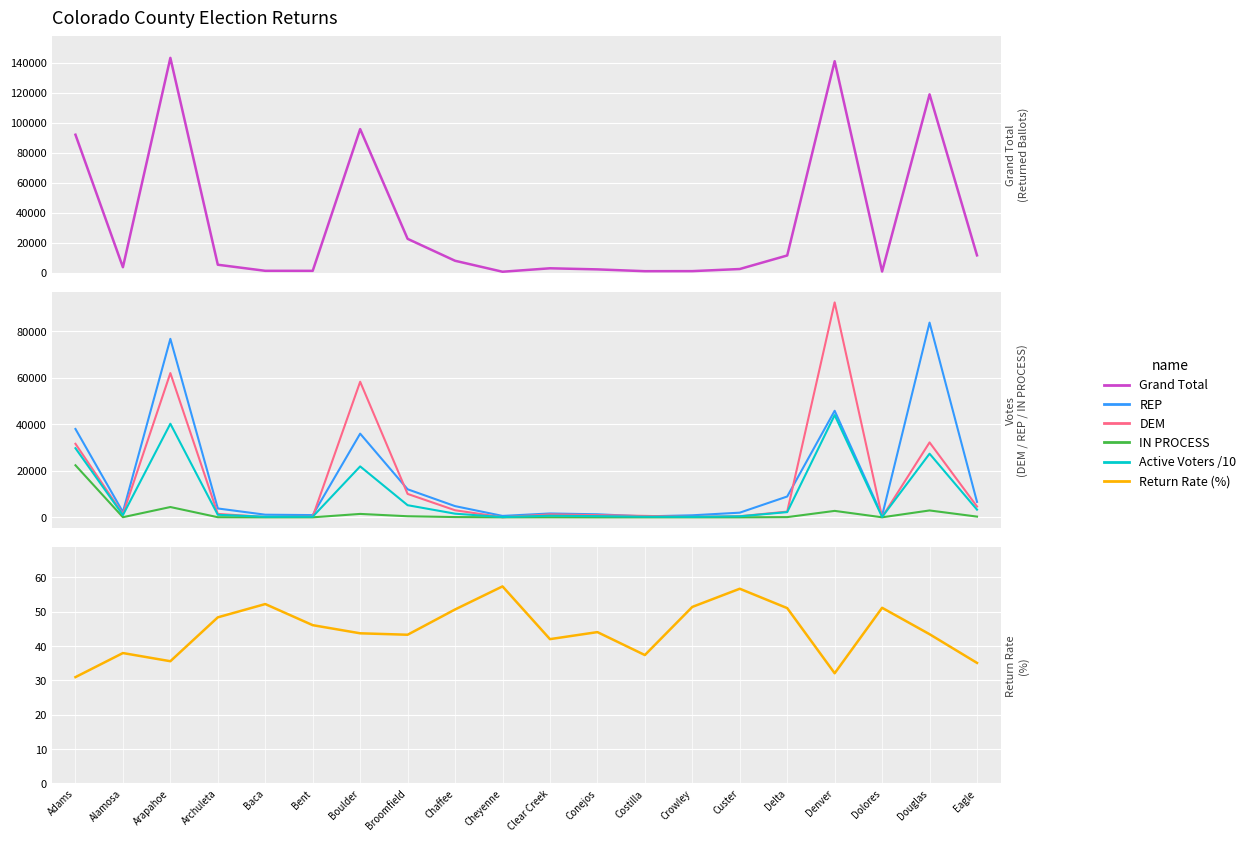

True or false: Active Voters /10 has a value of 112.6 at Baca.

False